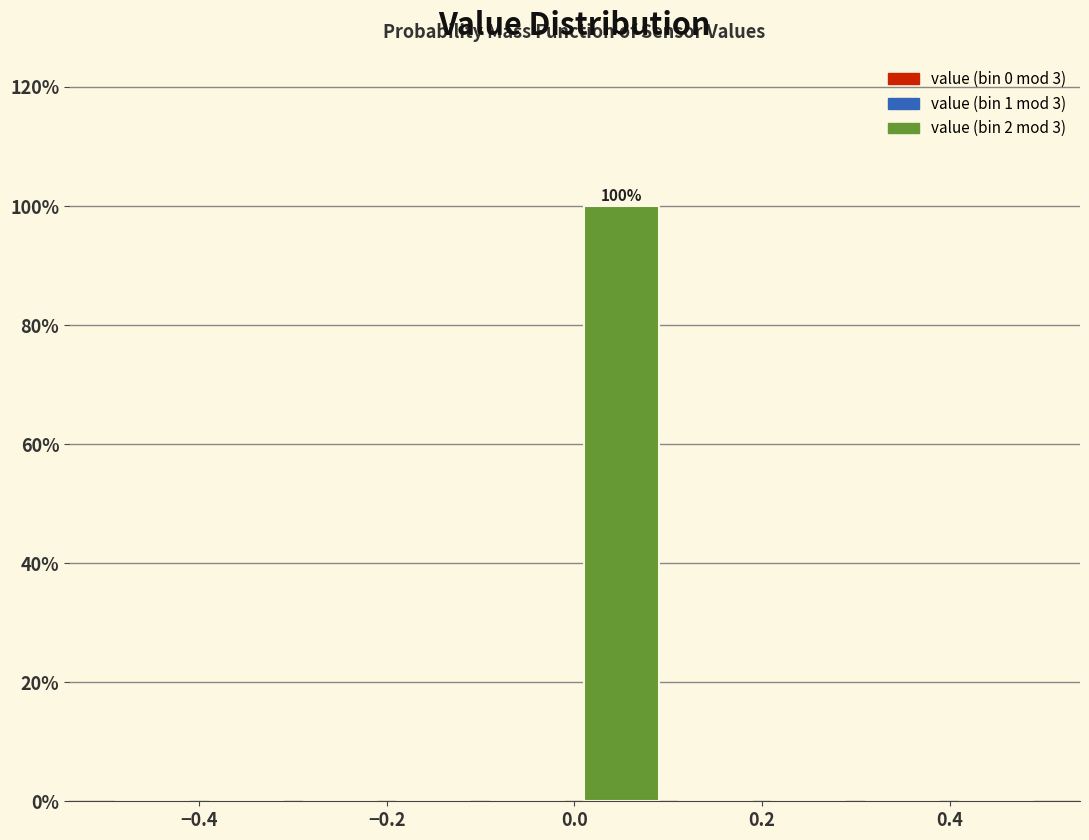

Over which range of the x-axis is the bar tallest?

0.0 to 0.1